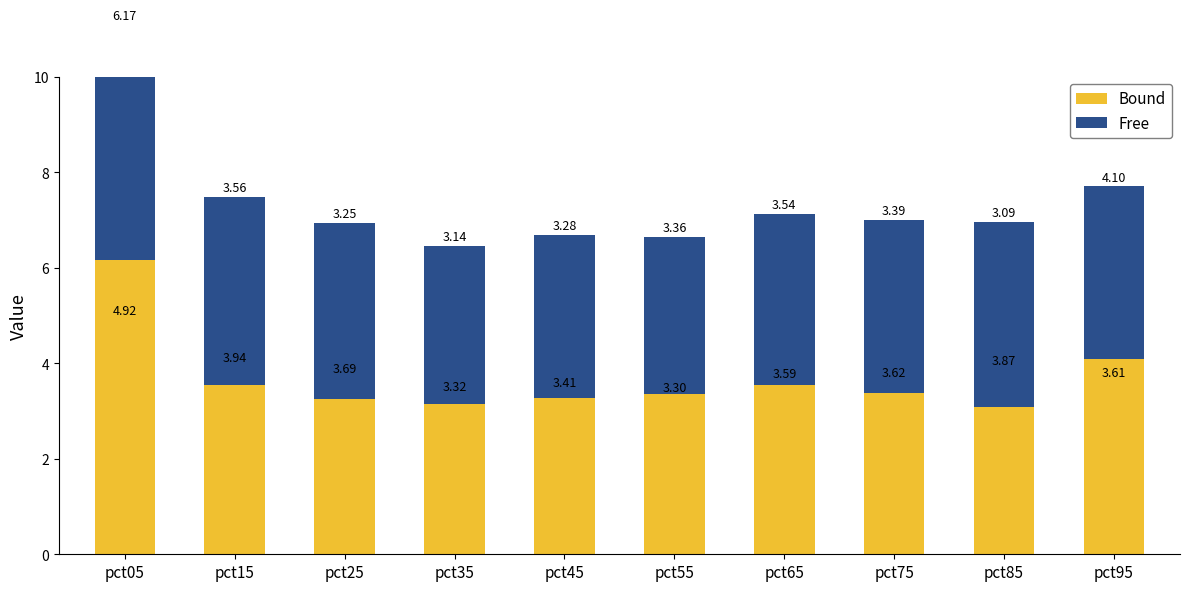

The Bound series shows 3.4 at pct75. True or false?

True